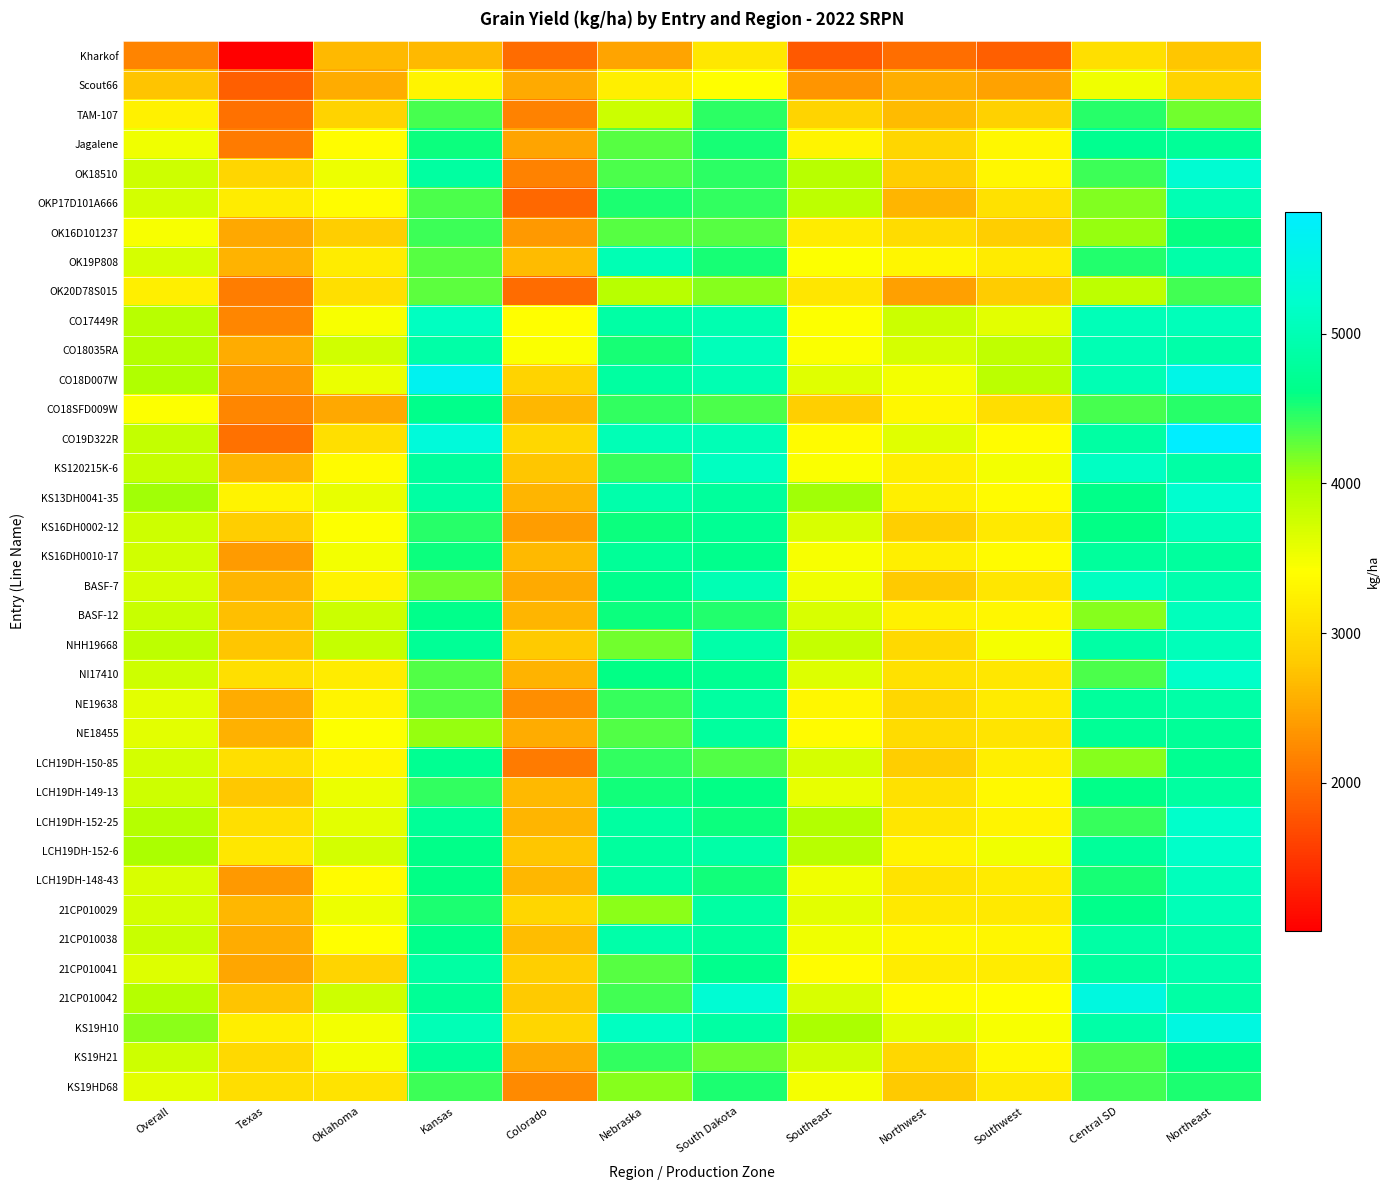

How many series are shown in this chart?

36